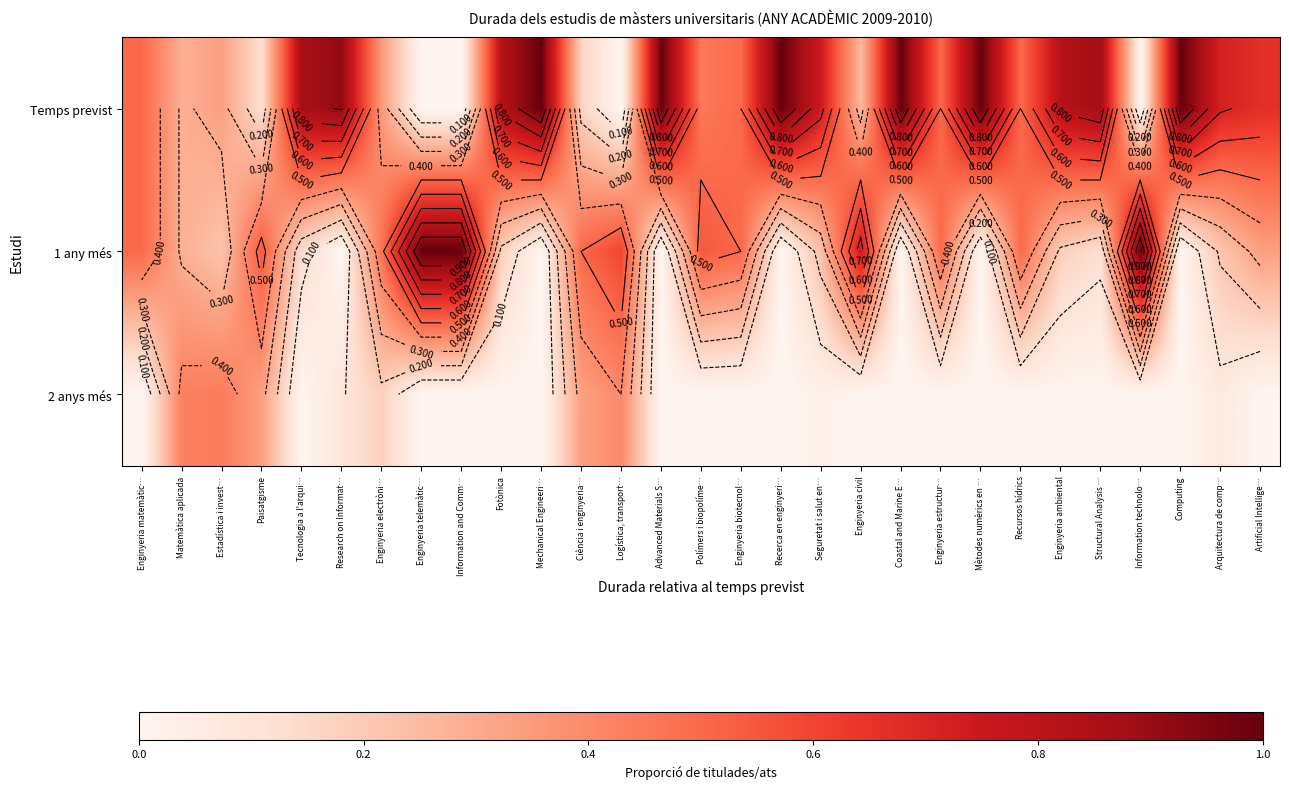

At which label is 1 any més closest to 0?

Research on Informat…